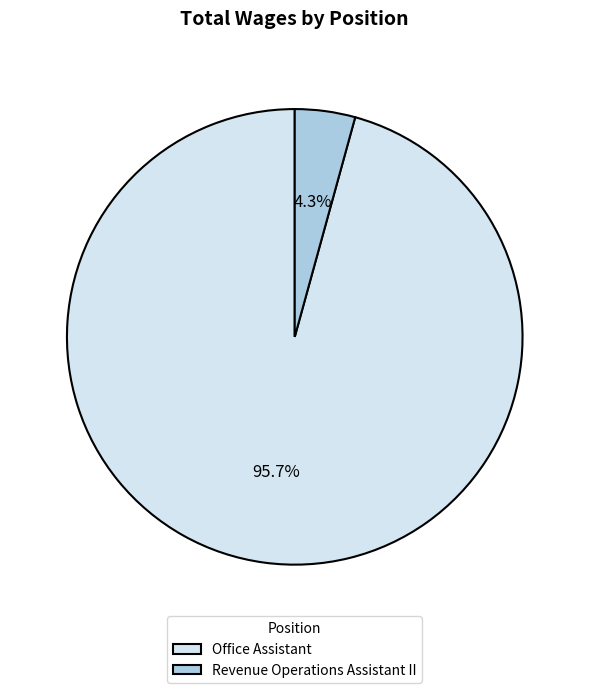

To the nearest percent, what is the difference between the largest and smallest slice percentages?

91%